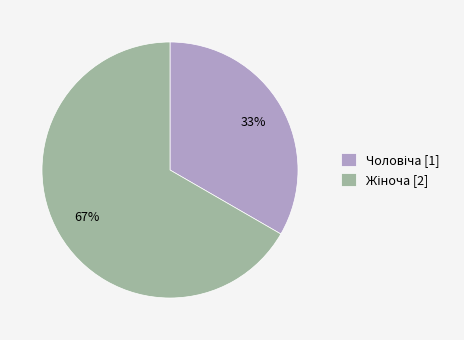

To the nearest percent, what is the average slice percentage?

50%